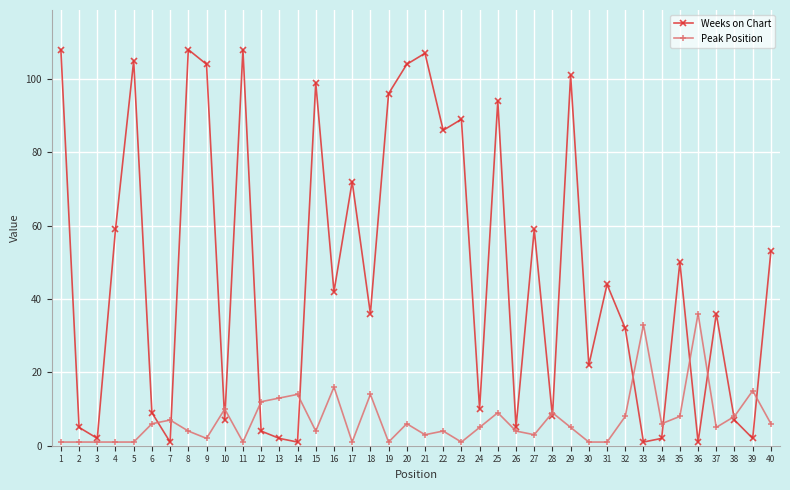

What is the value of the Peak Position point at the 12th from the left?

12